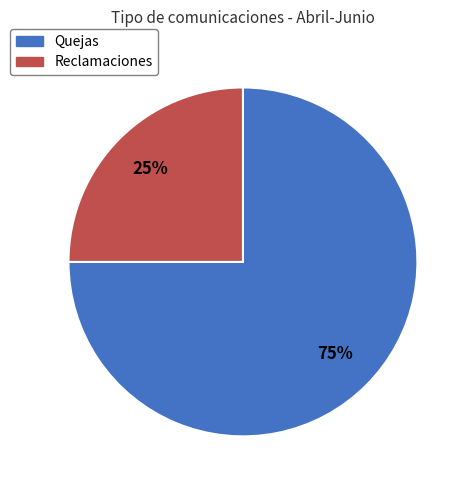

Is it true that Reclamaciones is 25% of the pie?

True